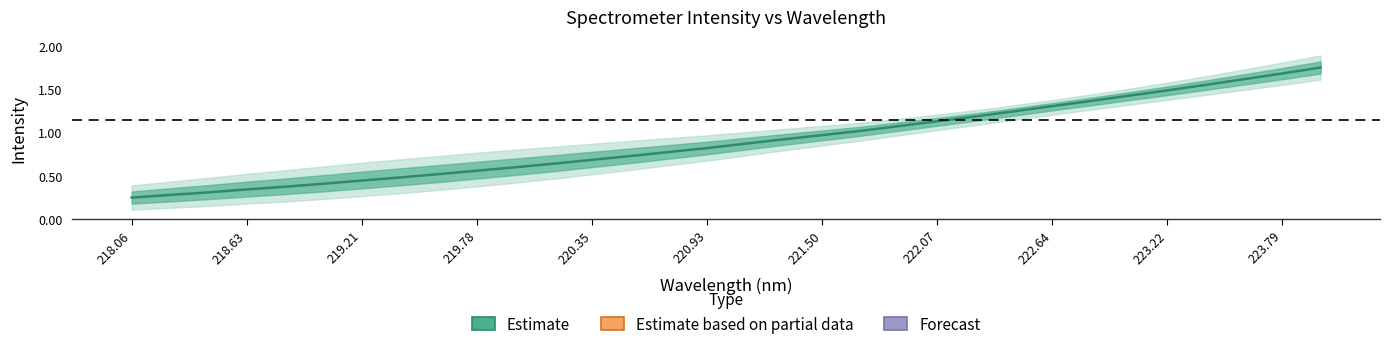

What is the difference between the maximum and minimum values?

1.5